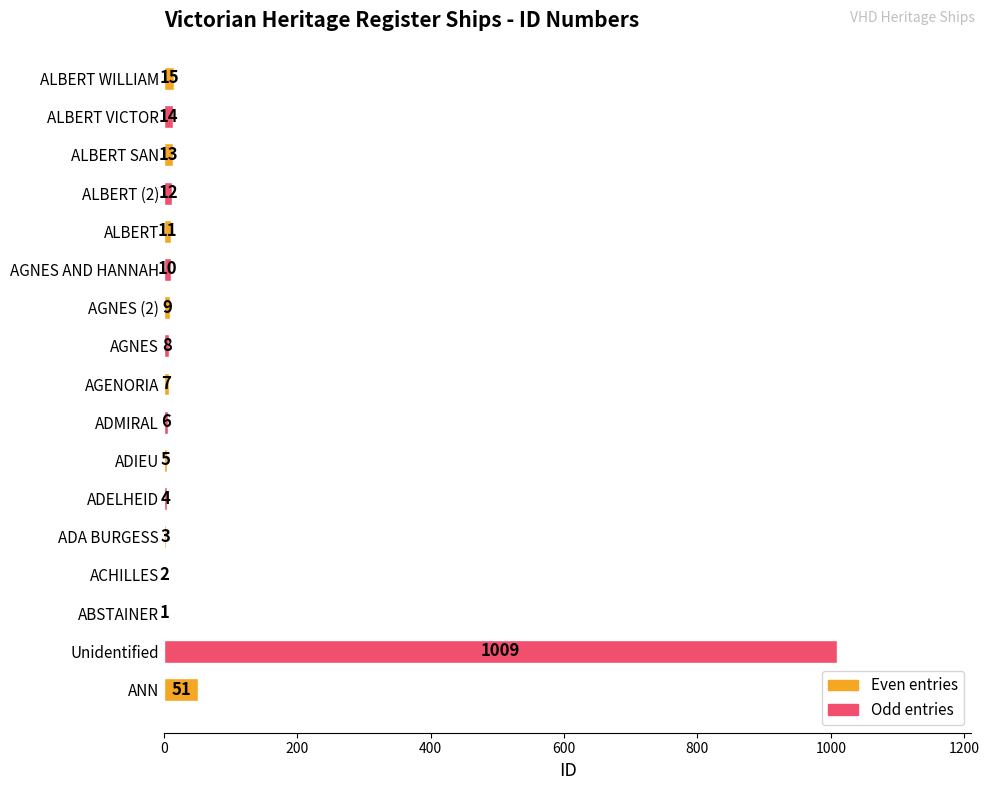

How many categories are shown in the chart?

17